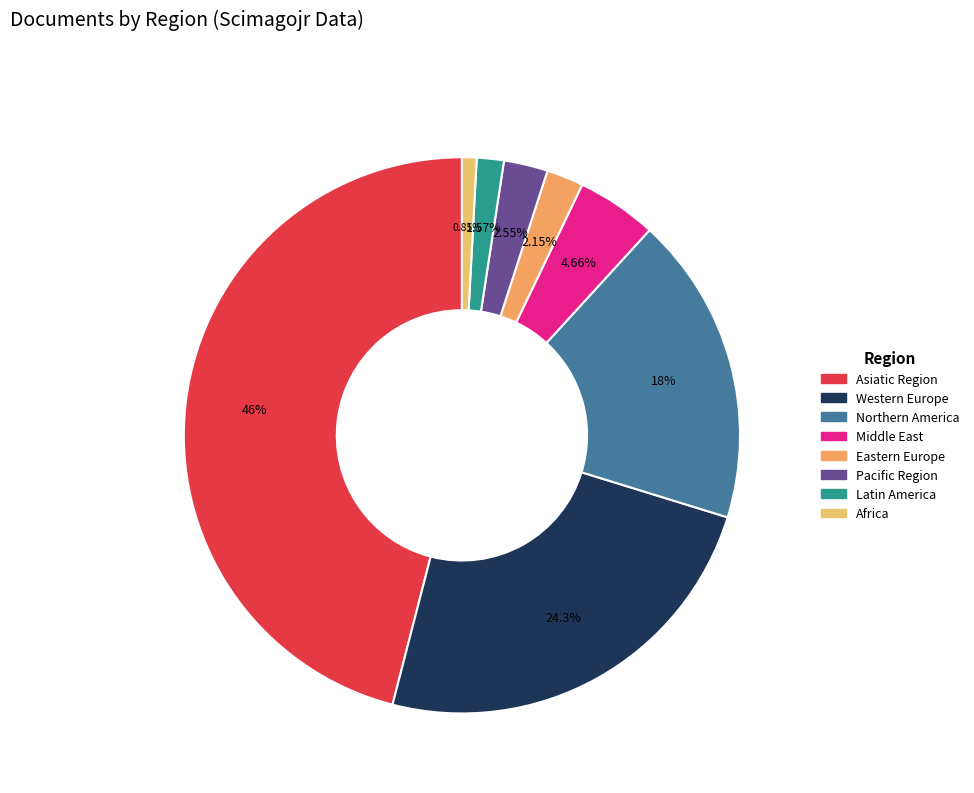

True or false: Latin America accounts for 17% of the total.

False